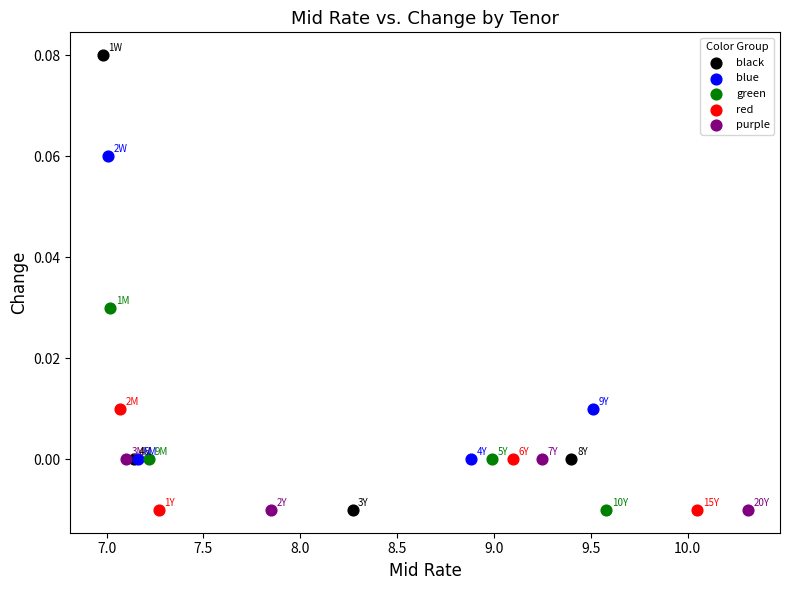

Which series reaches the maximum Y coordinate?

black